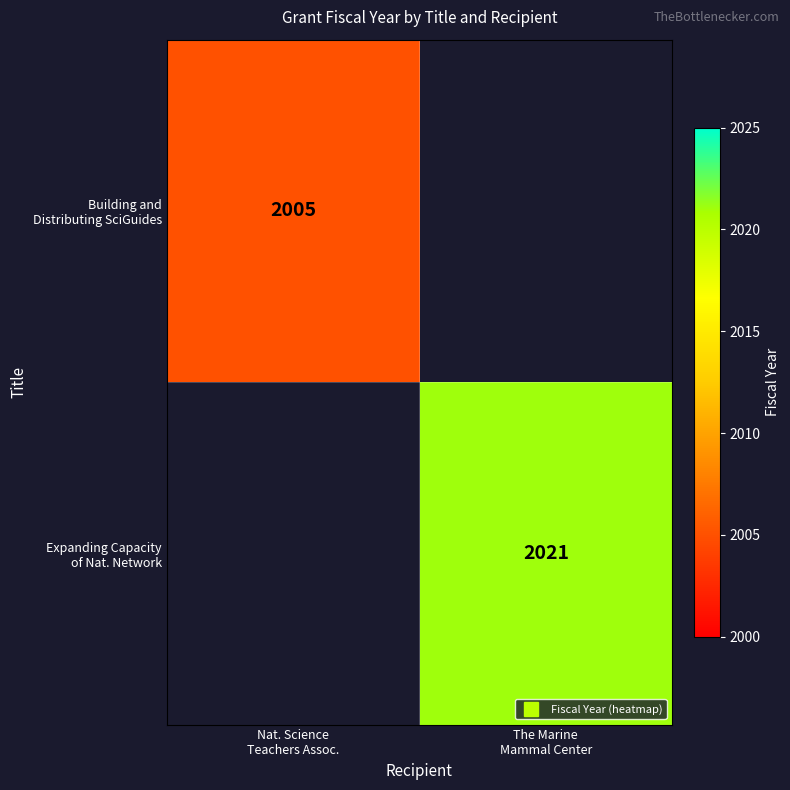

At which label is Building and Distributing SciGuides closest to 2005?

Nat. Science Teachers Assoc.